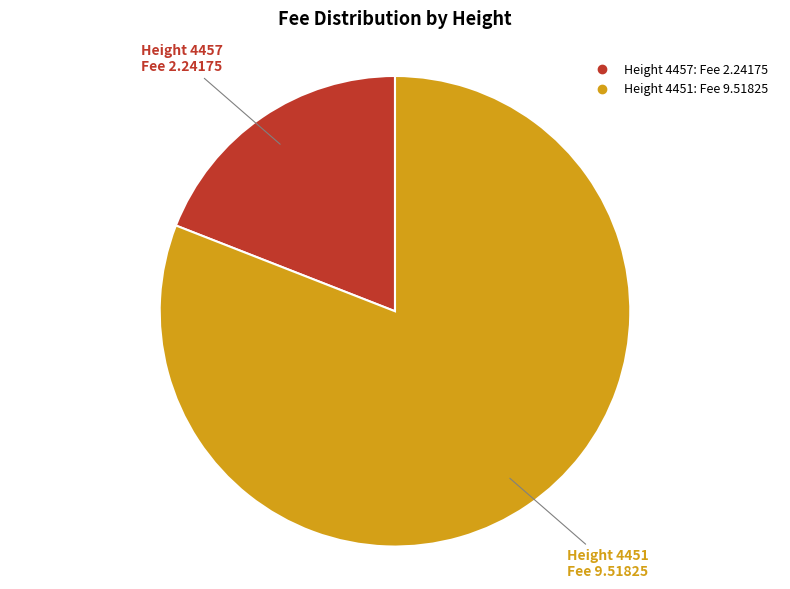

Is there a majority slice in this chart?

Yes